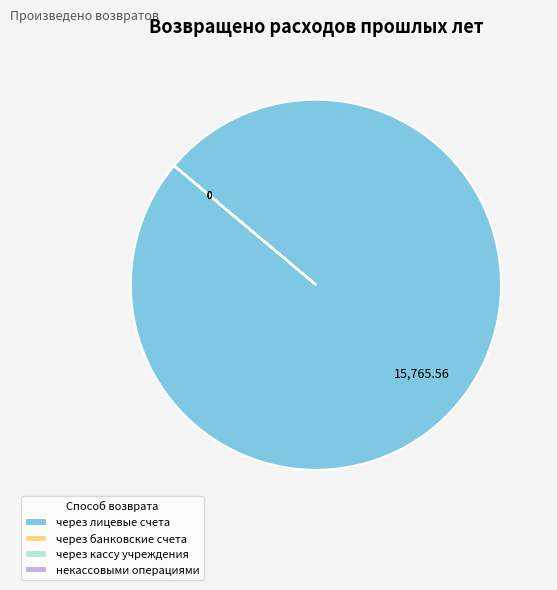

Is there a majority slice in this chart?

Yes